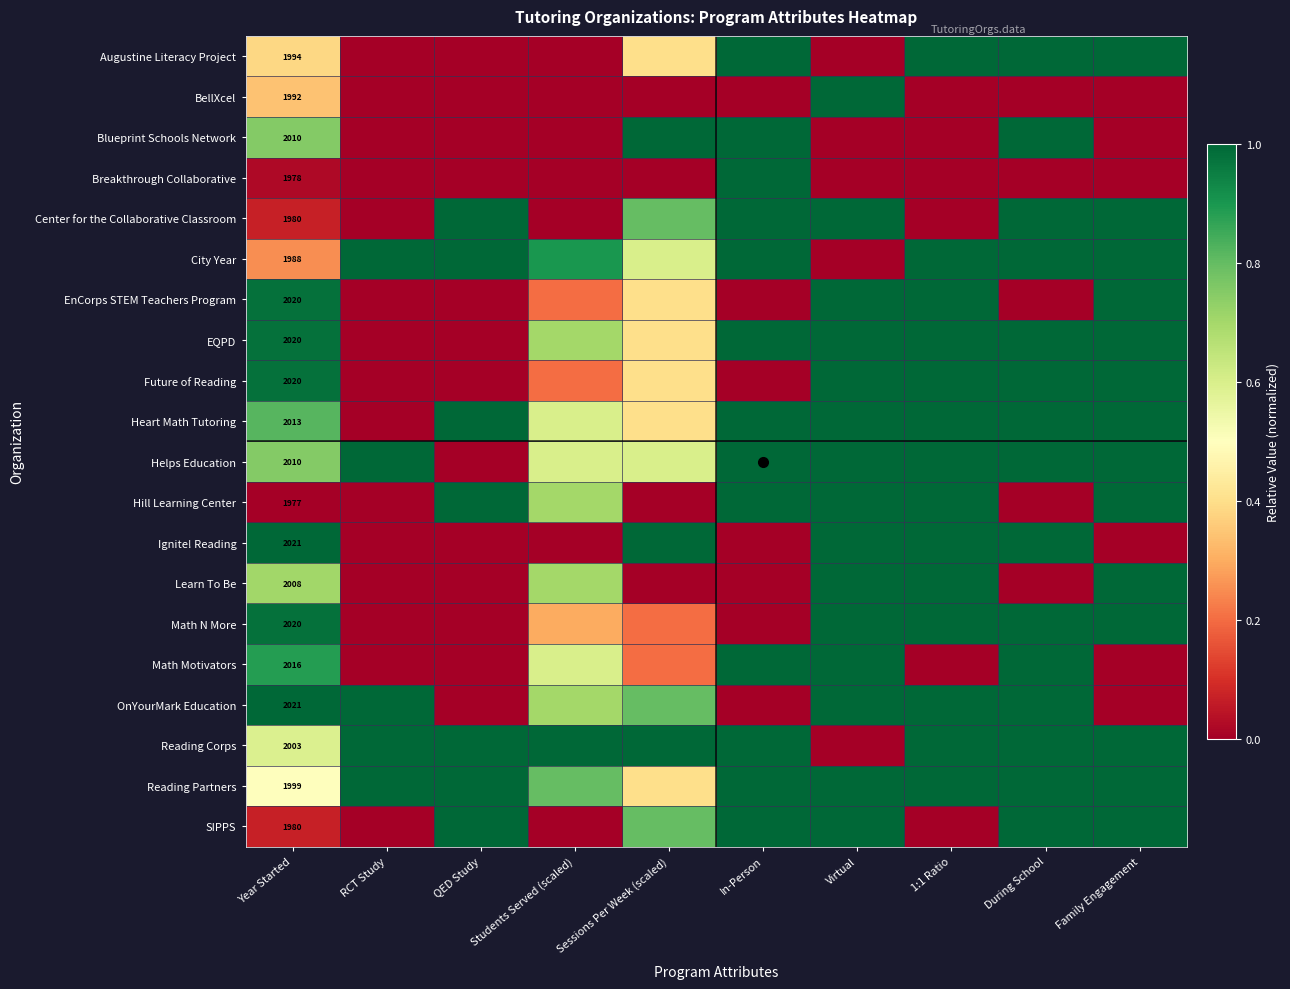

True or false: BellXcel has a value of 0.7 at Students Served (scaled).

False